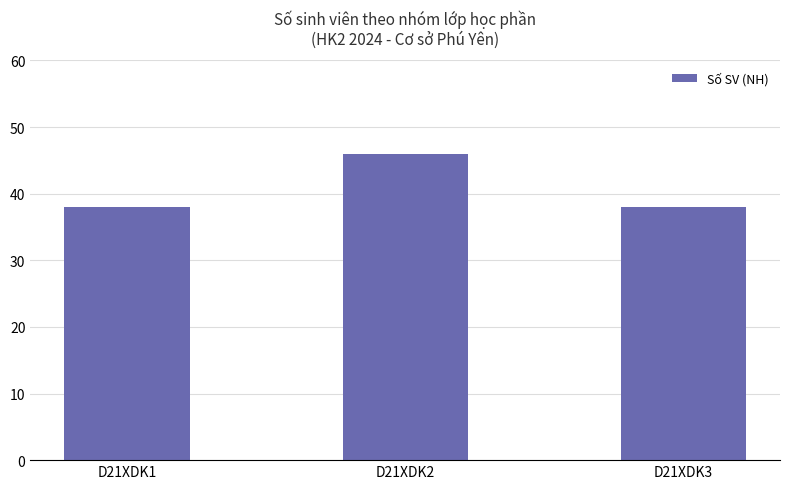

How many data points does each series have?

3